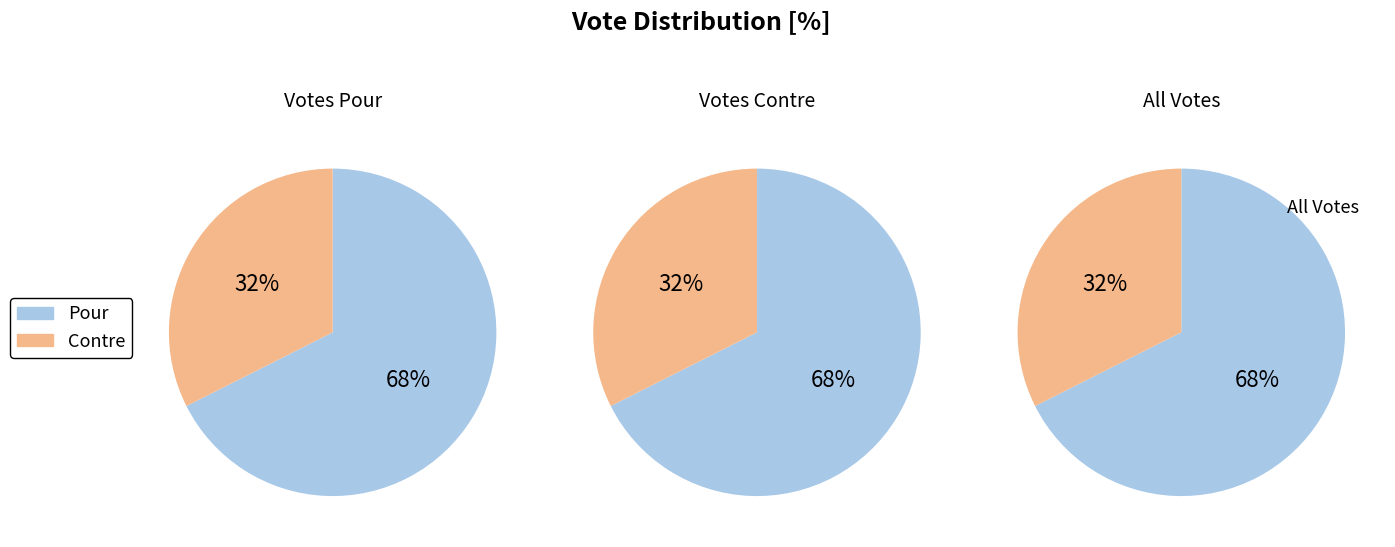

What is the smallest slice in the pie chart?

Contre